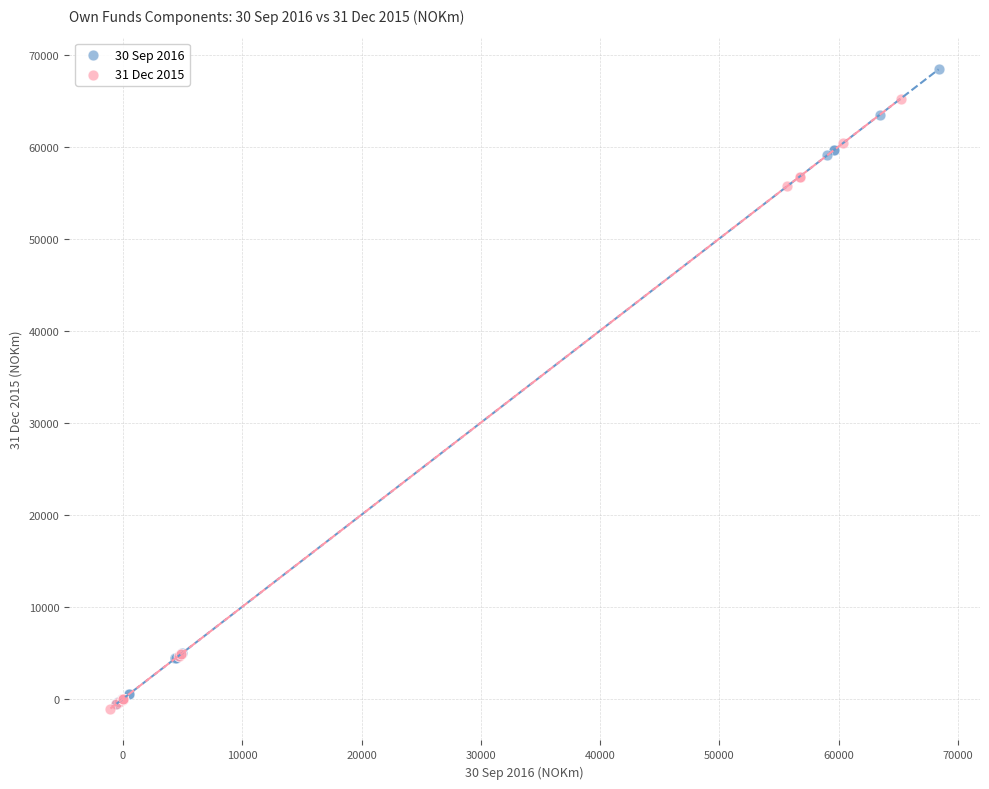

What are all the series names shown in the legend?

30 Sep 2016, 31 Dec 2015